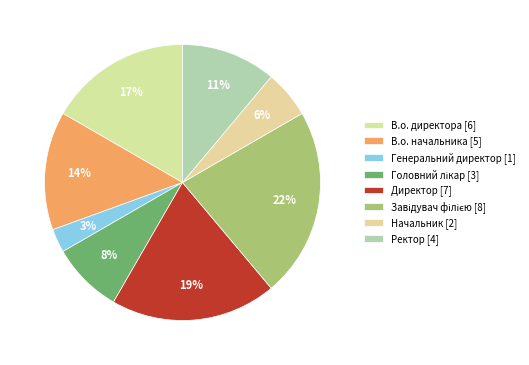

Is there any slice that represents more than half of the pie?

No